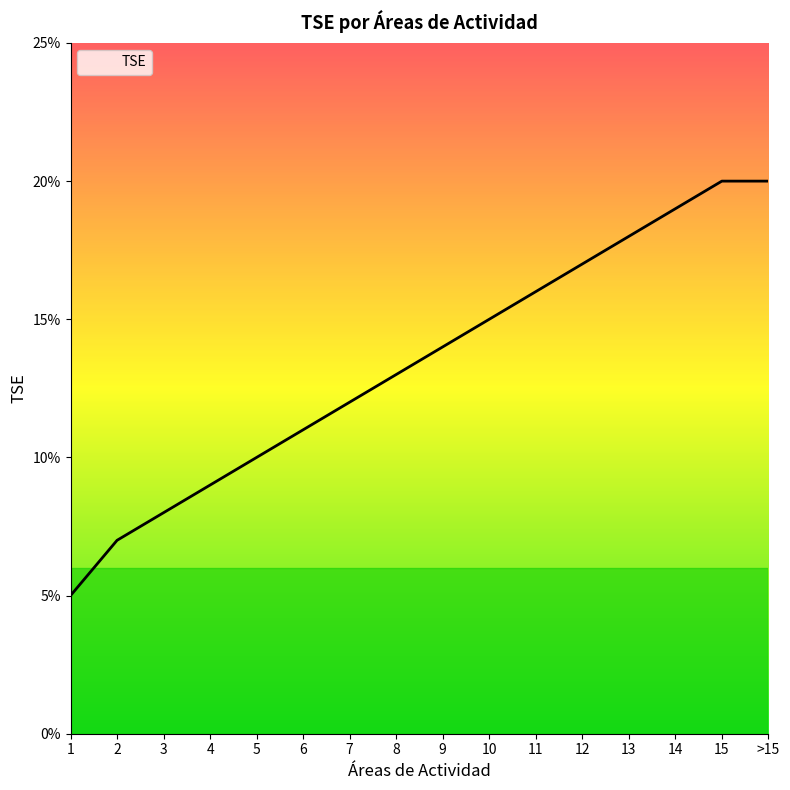

Where is the data nearest to the value 0?

1